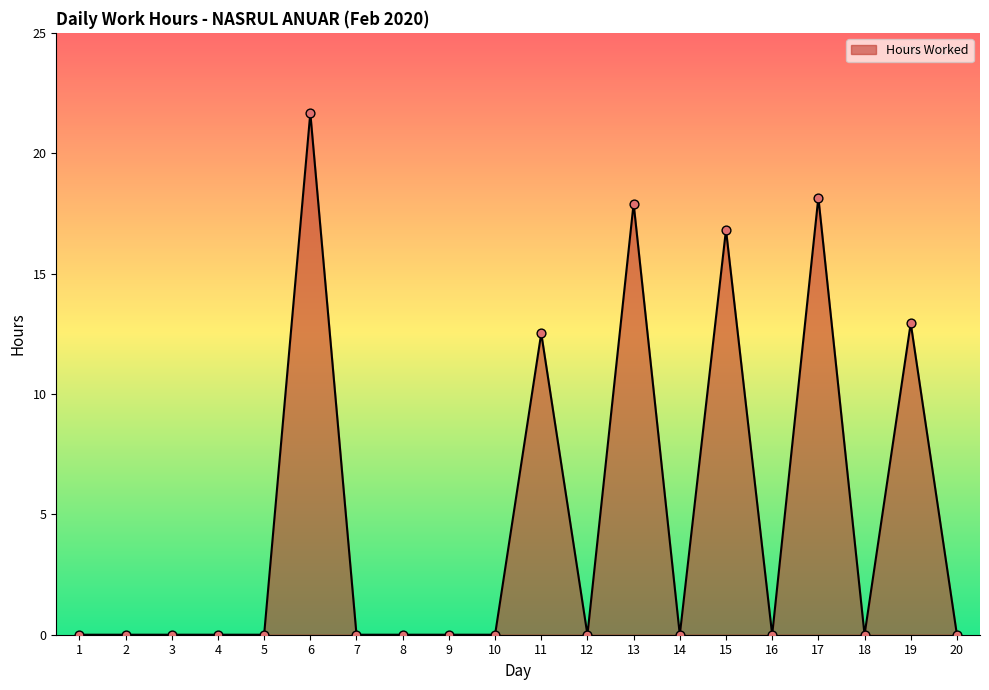

What is the change in value from 8 to 19?

+12.9